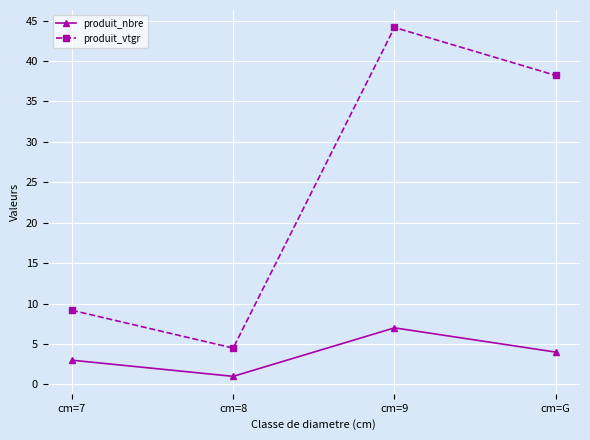

What is the difference between the maximum and minimum values in the produit_vtgr series?

39.7